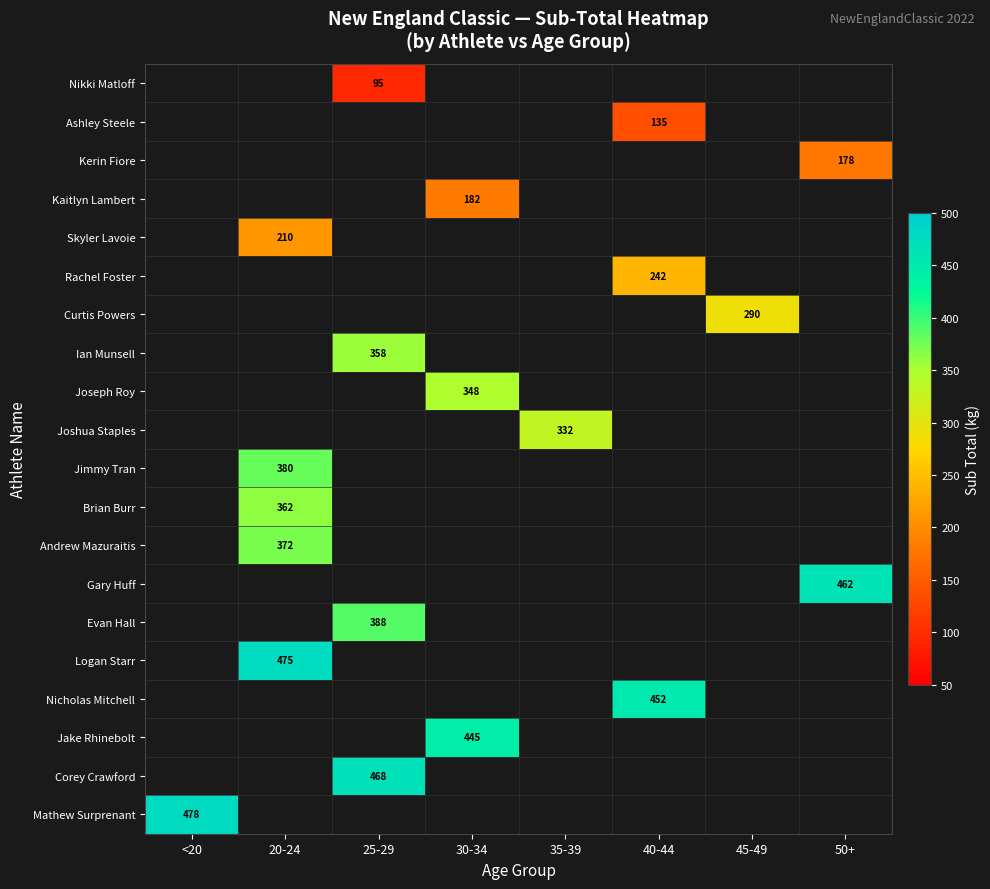

True or false: Joseph Roy has a value of 170 at 30-34.

False